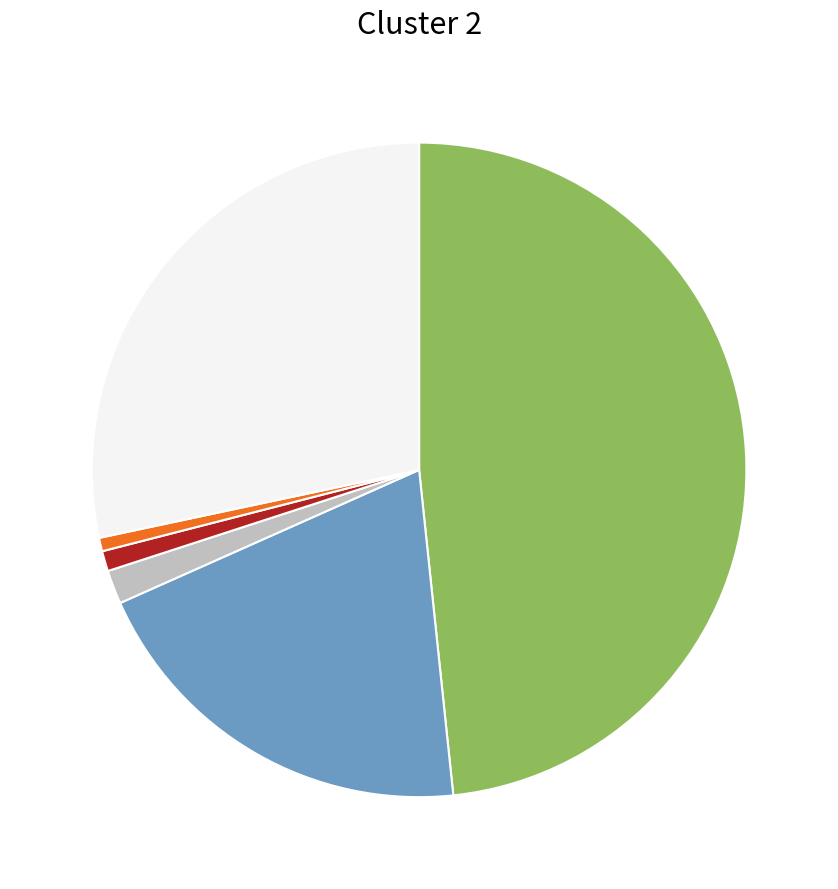

How many segments does this pie chart have?

6